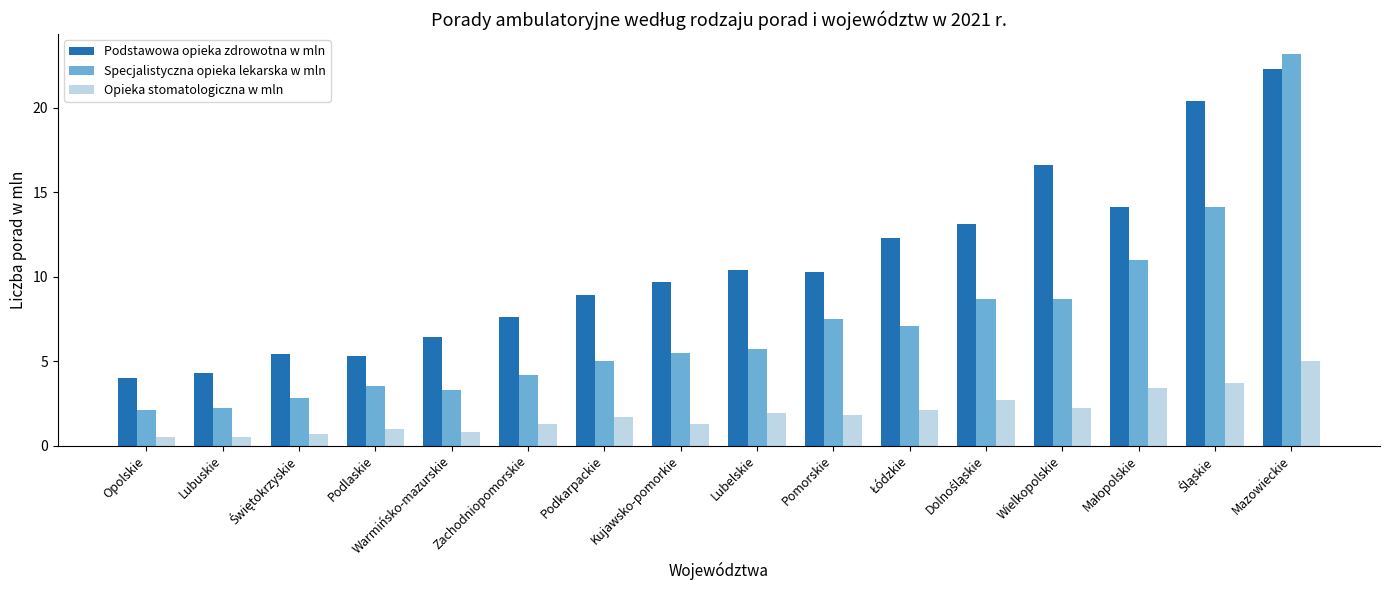

How many data points does each series have?

16